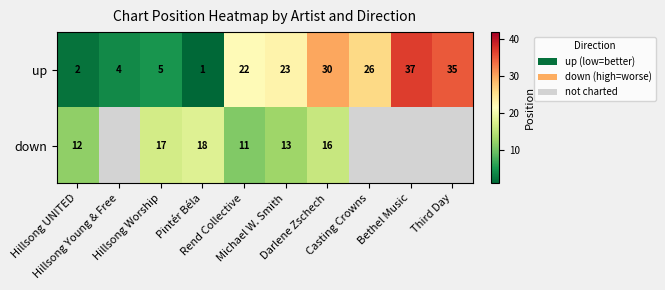

At which category is the sum across all series the highest?

Darlene Zschech